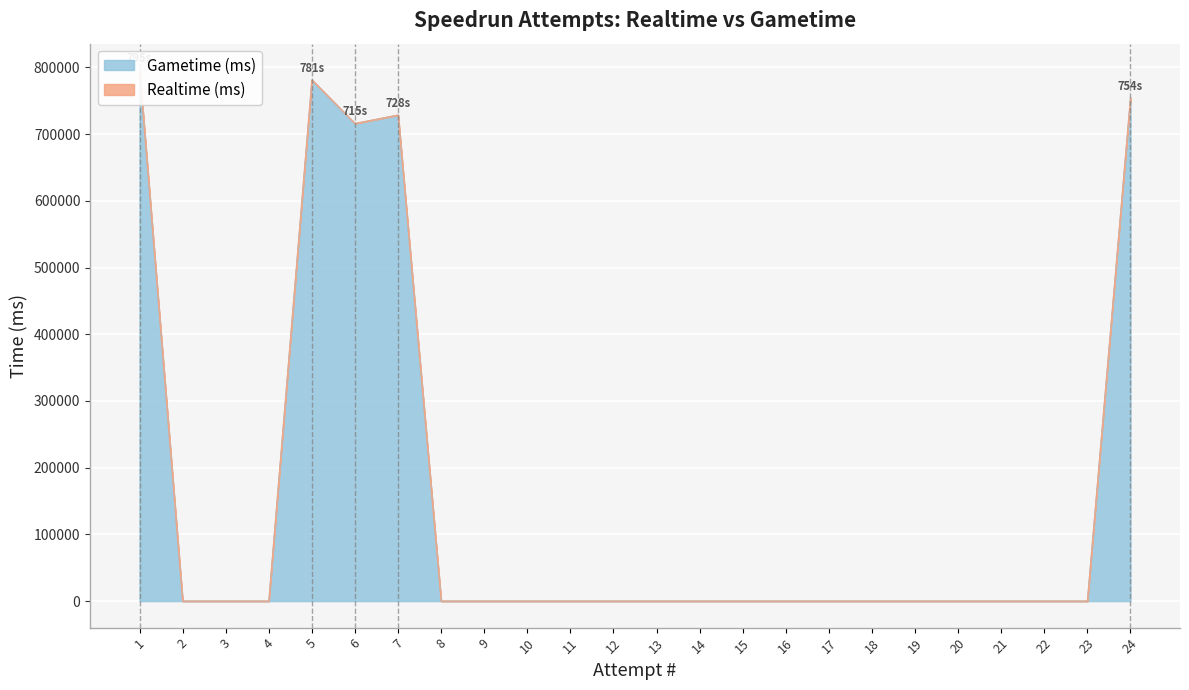

Rank the series by their maximum value, from highest to lowest.

Realtime (ms), Gametime (ms)